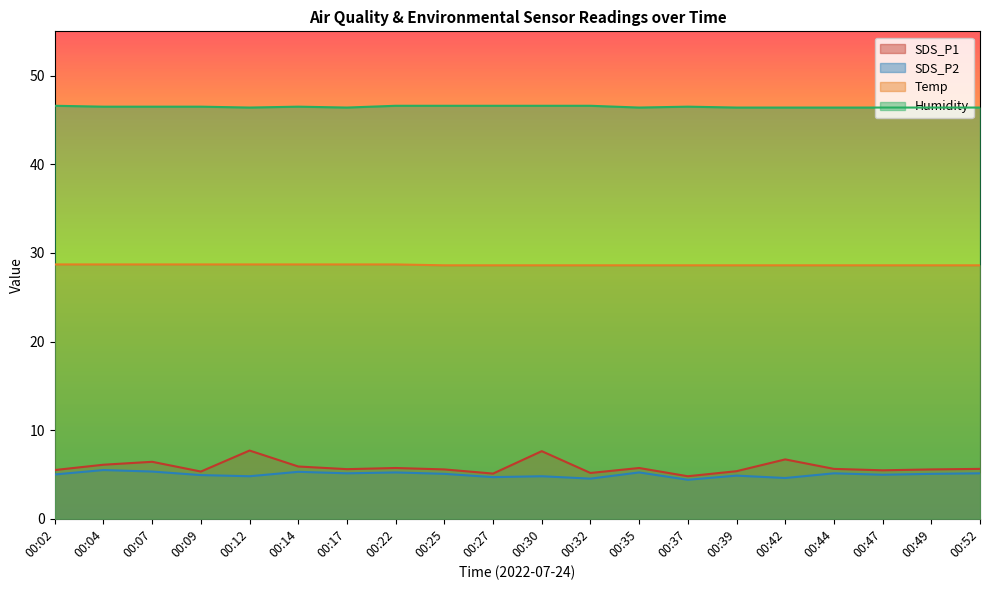

Does the chart display data point markers on the line(s)?

No